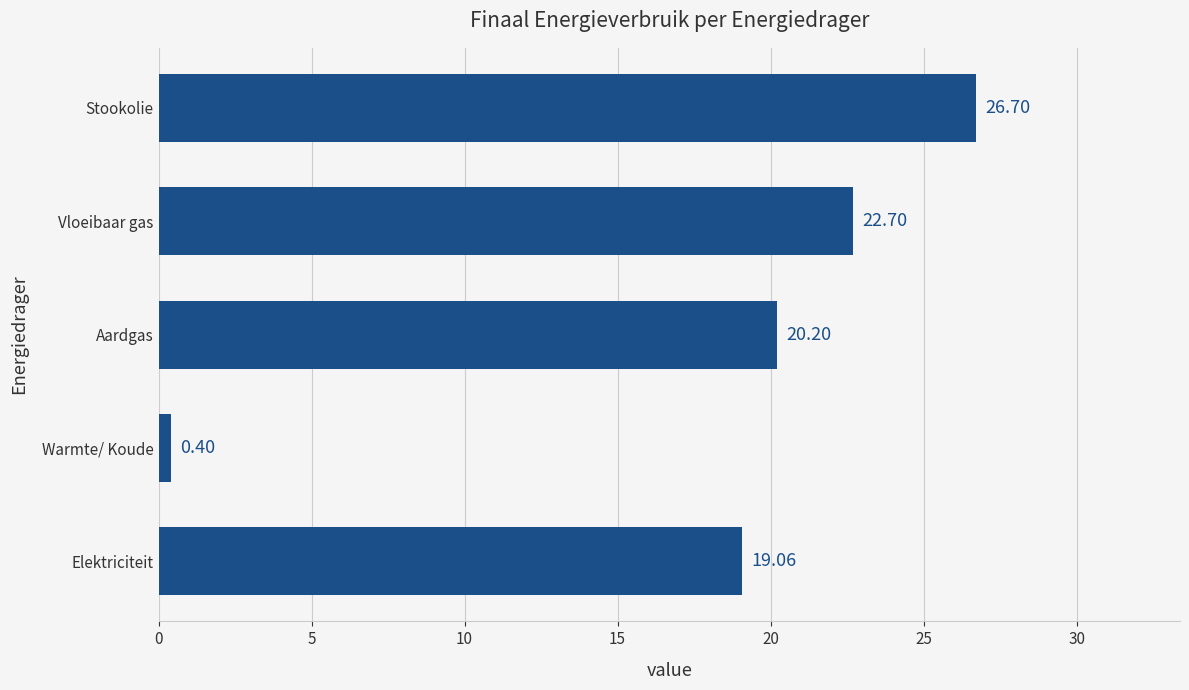

Which has a higher value, Vloeibaar gas or Warmte/ Koude?

Vloeibaar gas